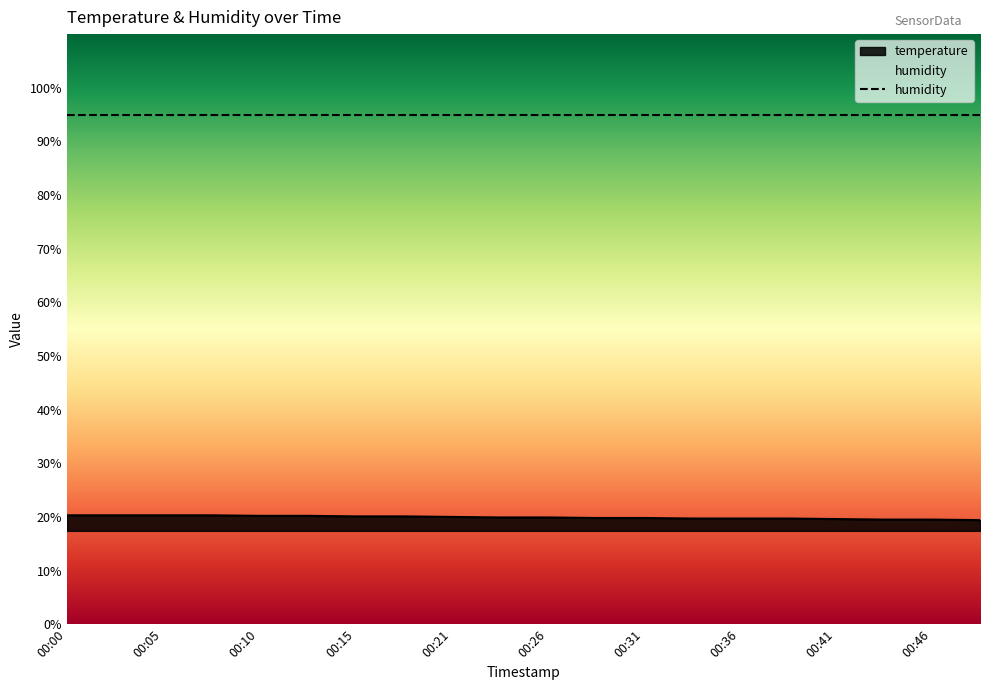

What is the maximum value shown in the chart?

20.3